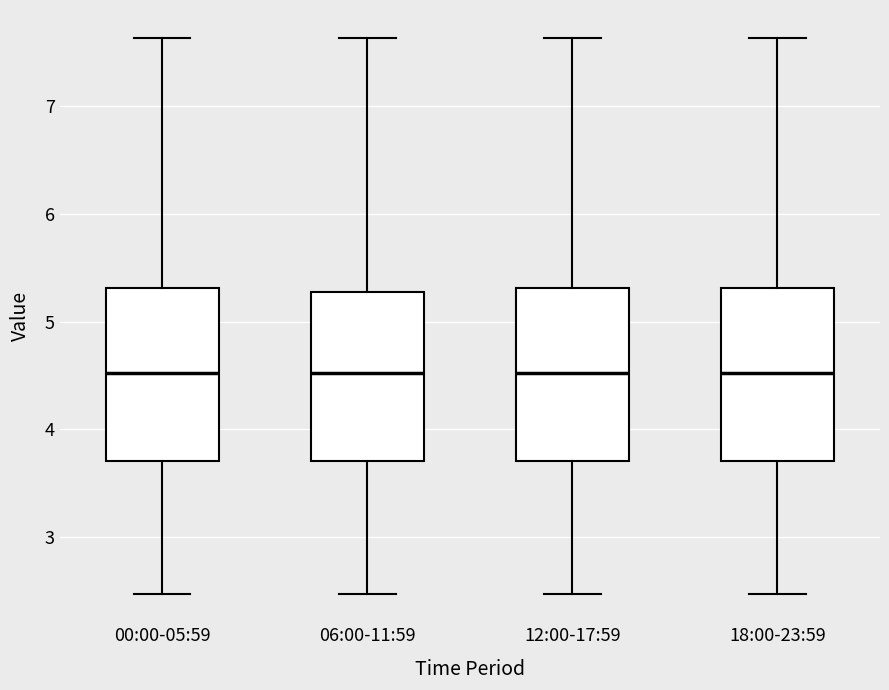

Where does the upper whisker of the box for 12:00-17:59 end on the y-axis? The values are not printed on the chart, so give them approximately, as read against the axis.

7.6